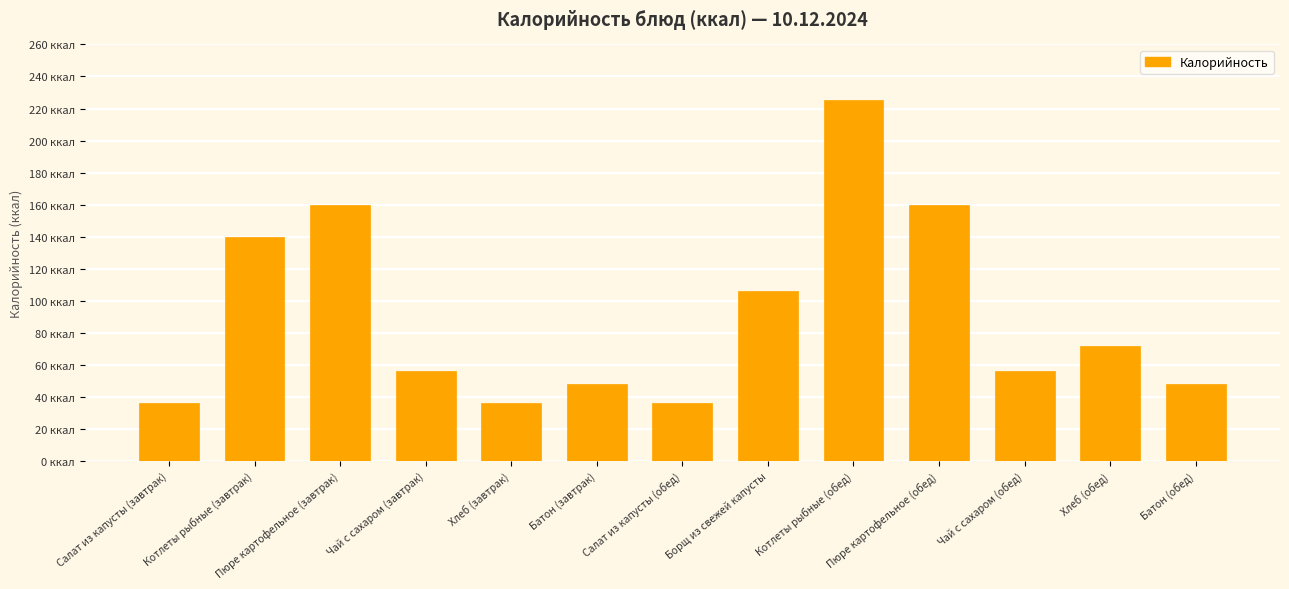

At which label is the value closest to 130?

Котлеты рыбные (завтрак)